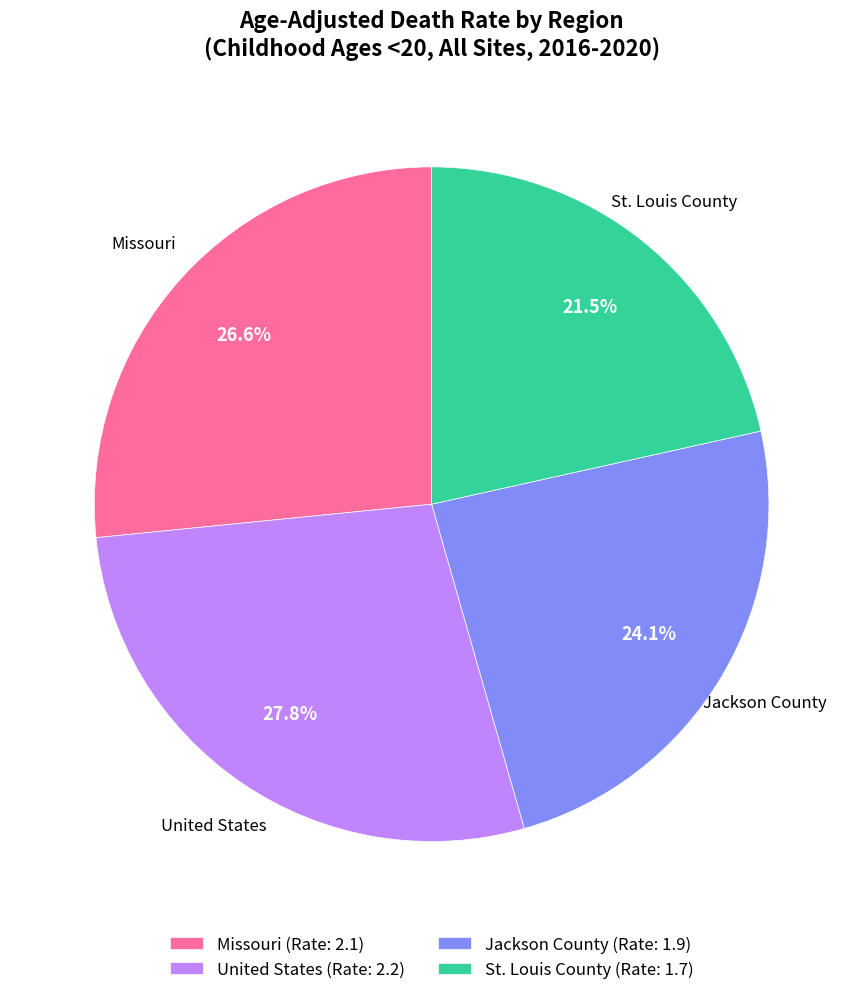

Rank the categories by value from lowest to highest.

St. Louis County, Jackson County, Missouri, United States